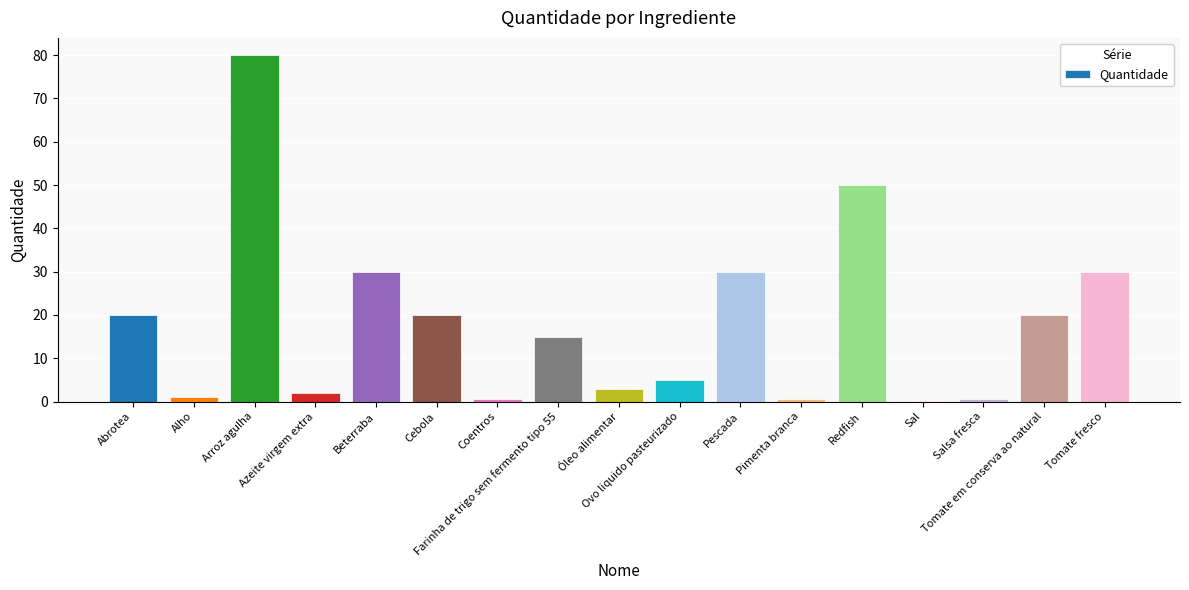

Reading right to left, list all the values displayed in this chart.

30.0	20.0	0.5	0.1	50.0	0.5	30.0	5.0	3.0	15.0	0.5	20.0	30.0	2.0	80.0	1.0	20.0